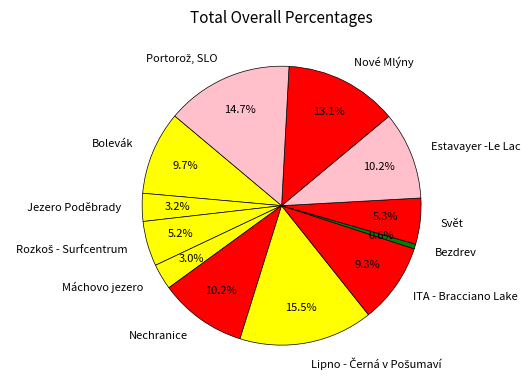

Which slice is the smallest?

Bezdrev